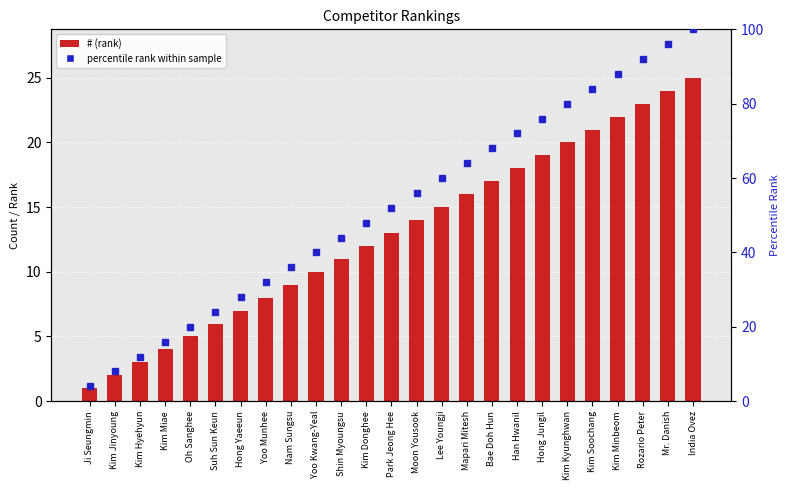

Which series has the widest spread of values?

percentile rank